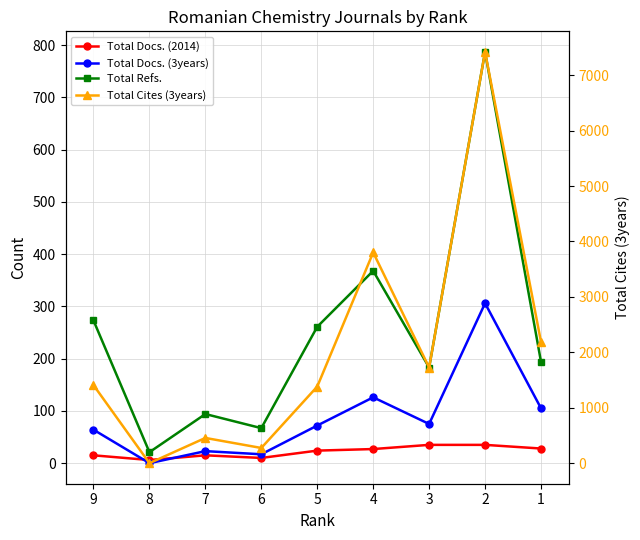

What is the value of the Total Refs. point at the 6th from the left?

368